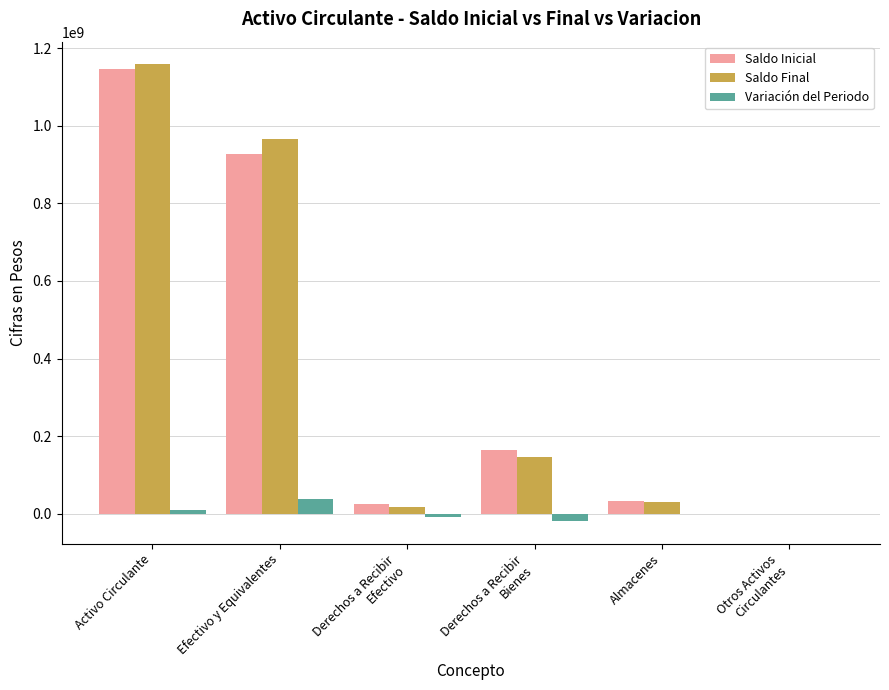

At which category is the sum across all series the highest?

Activo Circulante